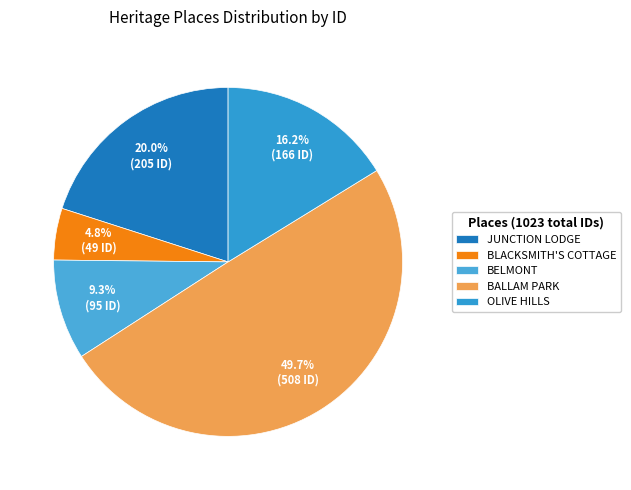

Is BALLAM PARK the majority of the pie?

No